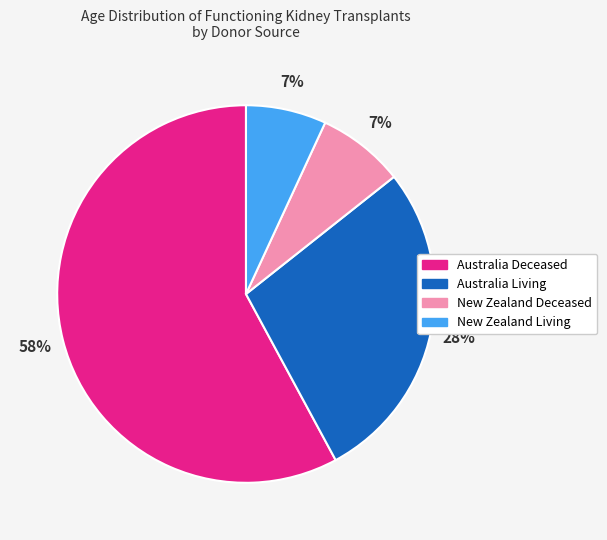

Approximately how many times larger is the value at New Zealand Living compared to Australia Living?

0.2